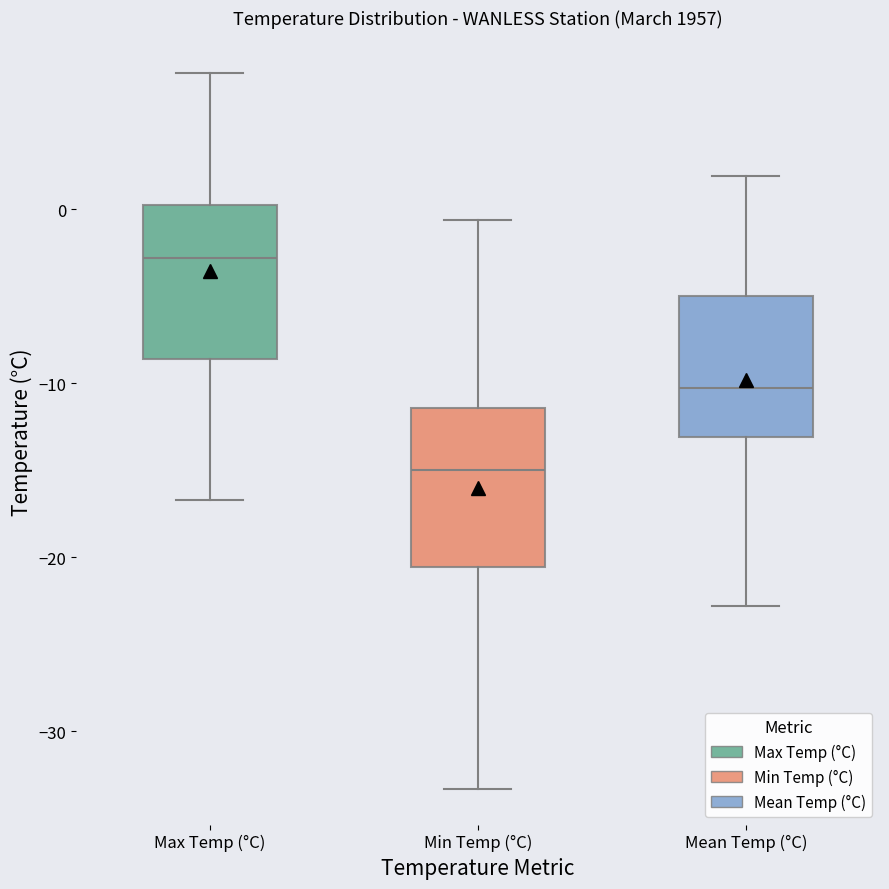

Where is the upper edge of the box for Max Temp (°C) on the y-axis? The values are not printed on the chart, so give them approximately, as read against the axis.

0